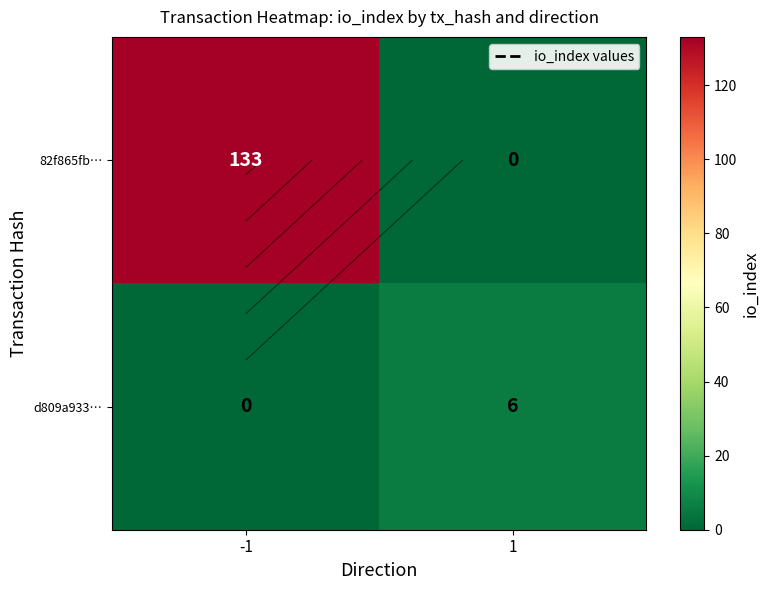

Rank the series by their maximum value, from highest to lowest.

82f865fb…, d809a933…